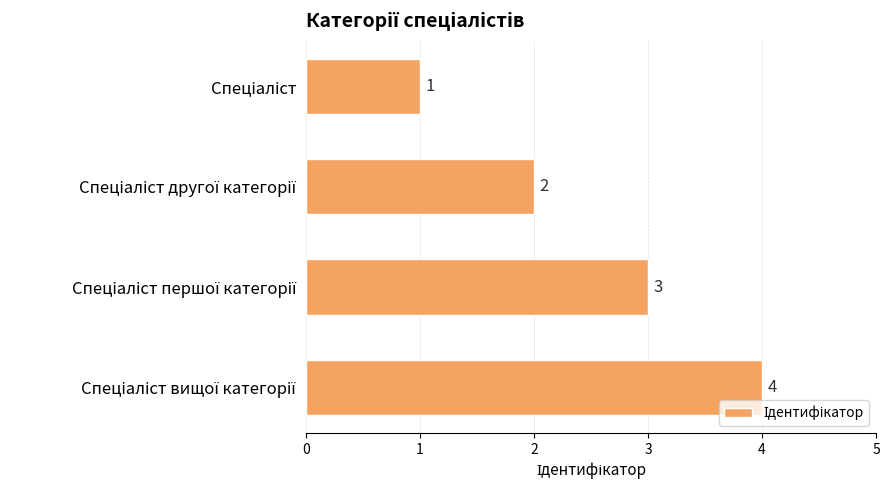

What is the difference between the maximum and minimum values?

3